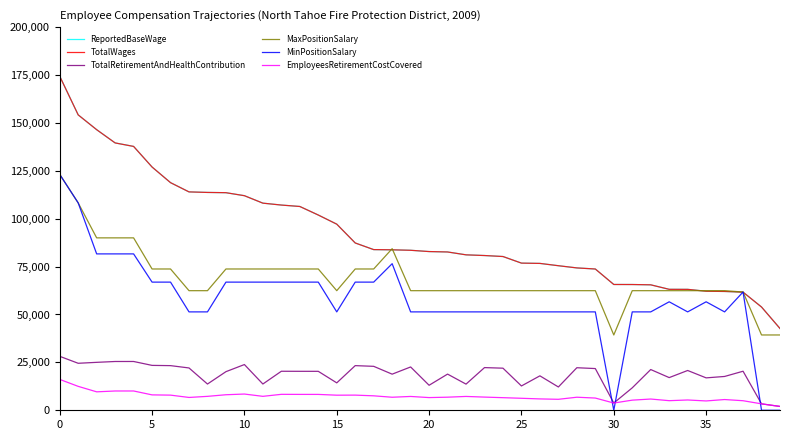

Reading left to right, transcribe all the data shown in this chart.

ReportedBaseWage: 174375	154202	146475	139564	137738	126985	118825	113999	113719	113581	112017	108125	107129	106386	101925	97162	87337	83871	83765	83521	82852	82640	81141	80781	80263	76823	76671	75463	74317	73745	65668	65648	65489	63142	63122	62142	62028	61668	53902	42687
TotalWages: 174375	154202	146475	139564	137738	126985	118825	113999	113719	113581	112017	108125	107129	106386	101925	97162	87337	83871	83765	83521	82852	82640	81141	80781	80263	76823	76671	75463	74317	73745	65668	65648	65489	63142	63122	62142	62028	61668	53902	42687
TotalRetirementAndHealthContribution: 28167	24533	25024	25464	25470	23434	23304	22093	13700	20157	23870	13712	20369	20340	20332	14309	23308	22941	18854	22614	13059	18884	13658	22278	21975	12695	17979	12162	22211	21778	3787	11718	21267	17059	20772	16919	17655	20384	3355	2001
MaxPositionSalary: 123137	108253	90002	90002	90002	73757	73757	62431	62431	73757	73757	73757	73757	73757	73757	62431	73757	73757	84364	62431	62431	62431	62431	62431	62431	62431	62431	62431	62431	62431	39312	62431	62431	62431	62431	62431	62431	61740	39312	39312
MinPositionSalary: 123137	108253	81634	81634	81634	66900	66900	51362	51362	66900	66900	66900	66900	66900	66900	51362	66900	66900	76521	51362	51362	51362	51362	51362	51362	51362	51362	51362	51362	51362	0	51362	51362	56627	51362	56627	51362	61740	0	0
EmployeesRetirementCostCovered: 16119	12485	9628	10068	10074	8038	7908	6697	7268	8109	8474	7280	8321	8292	8284	7877	7912	7545	6806	7218	6627	6836	7226	6882	6579	6263	5931	5730	6815	6382	3787	5286	5871	5011	5376	4871	5607	4988	3355	2001